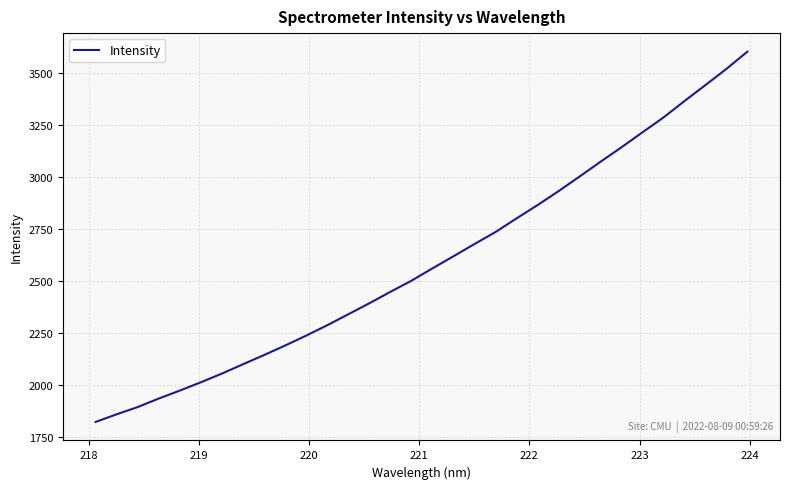

What is the maximum value shown in the chart?

3602.1